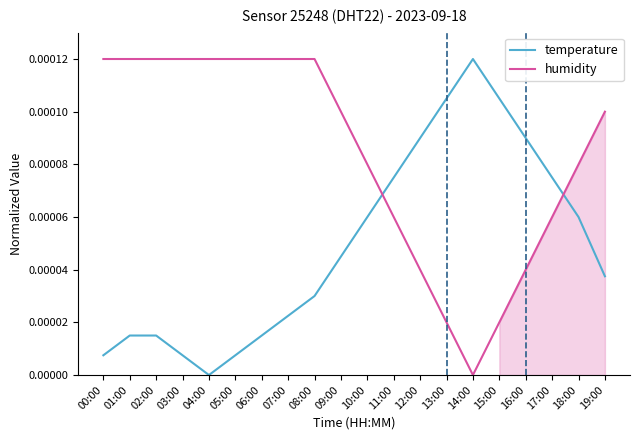

How many intersections are there between humidity and temperature?

2